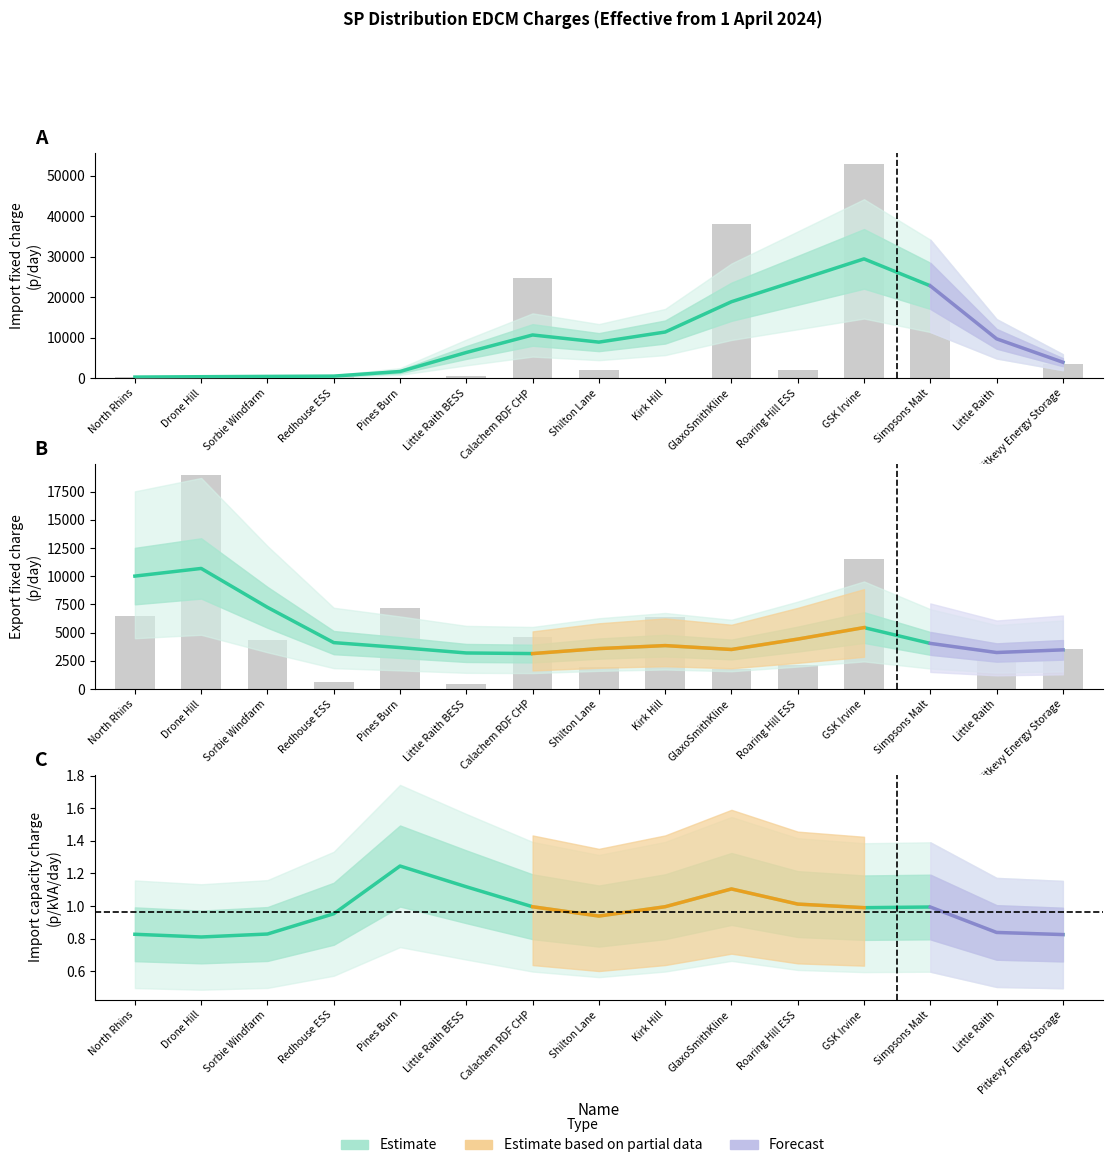

What position from the left is GSK Irvine?

12